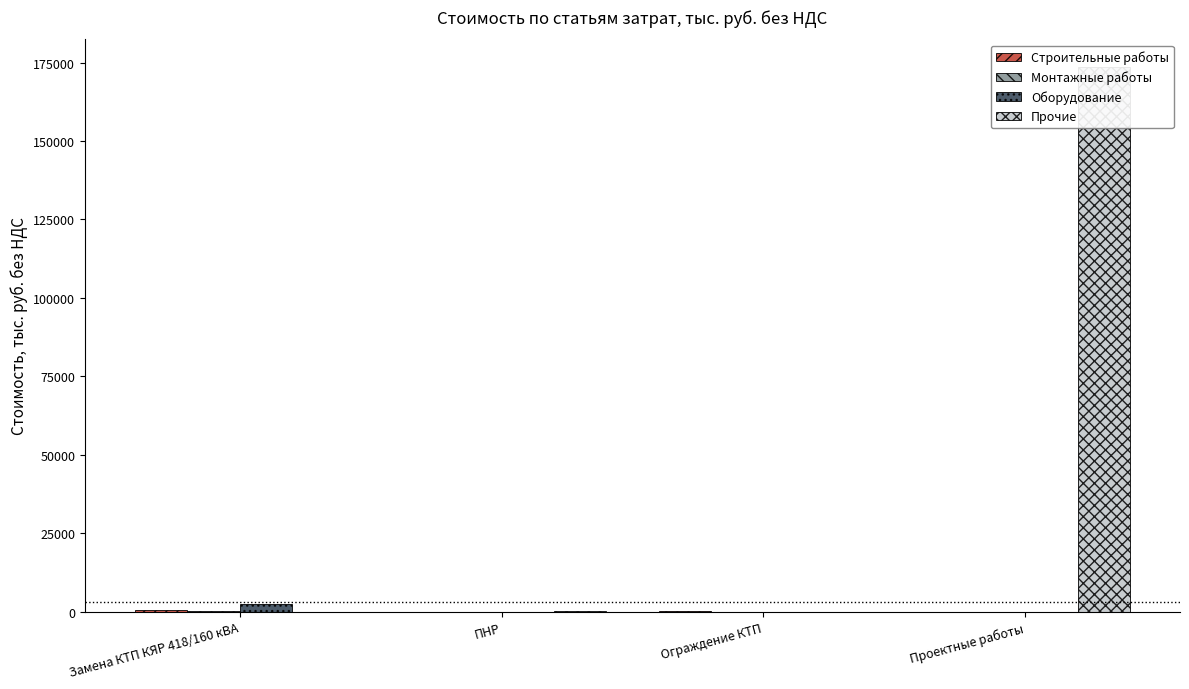

Which category has the highest value across all series?

Проектные работы